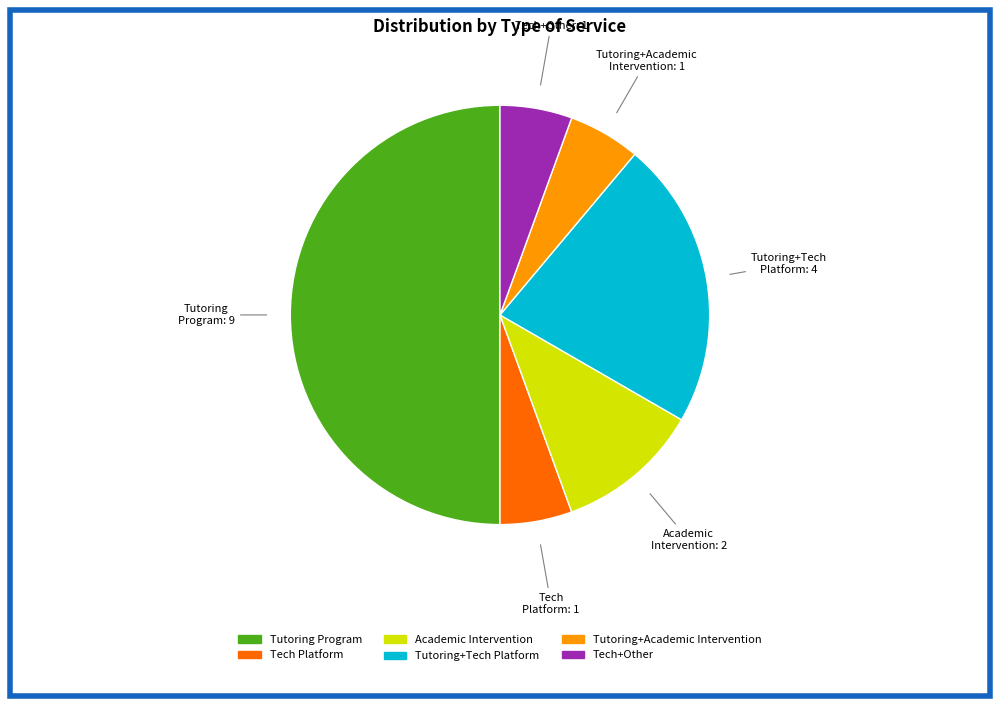

Is there a majority slice in this chart?

No